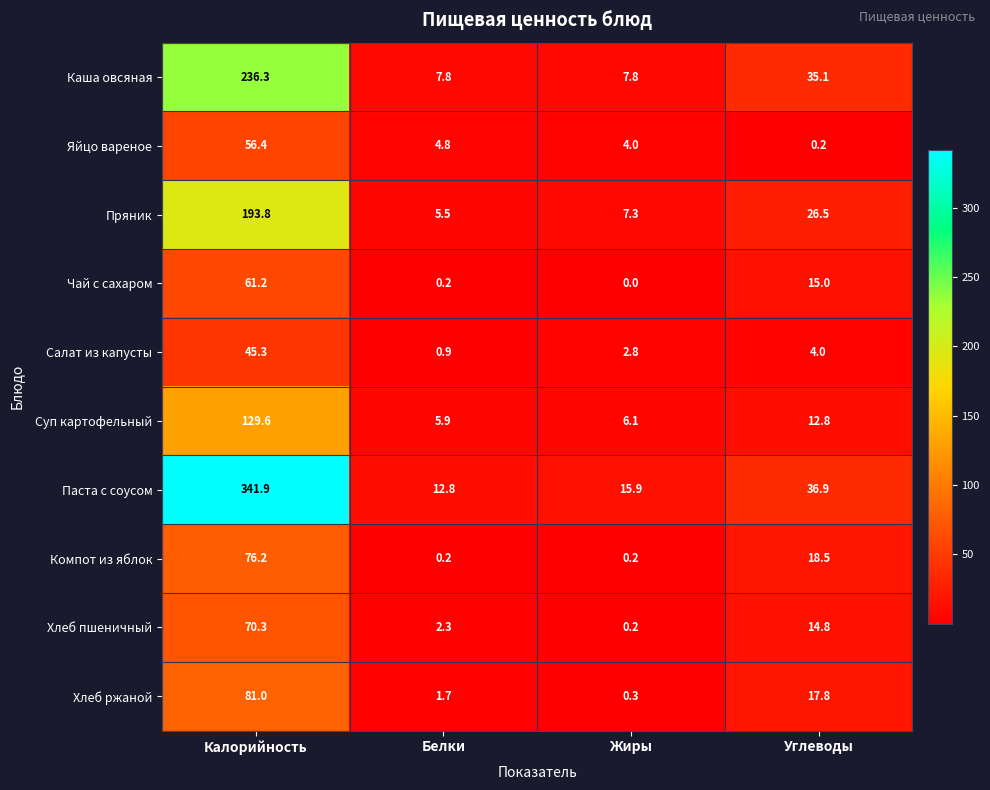

How many values in the Каша овсяная series are below 35?

2